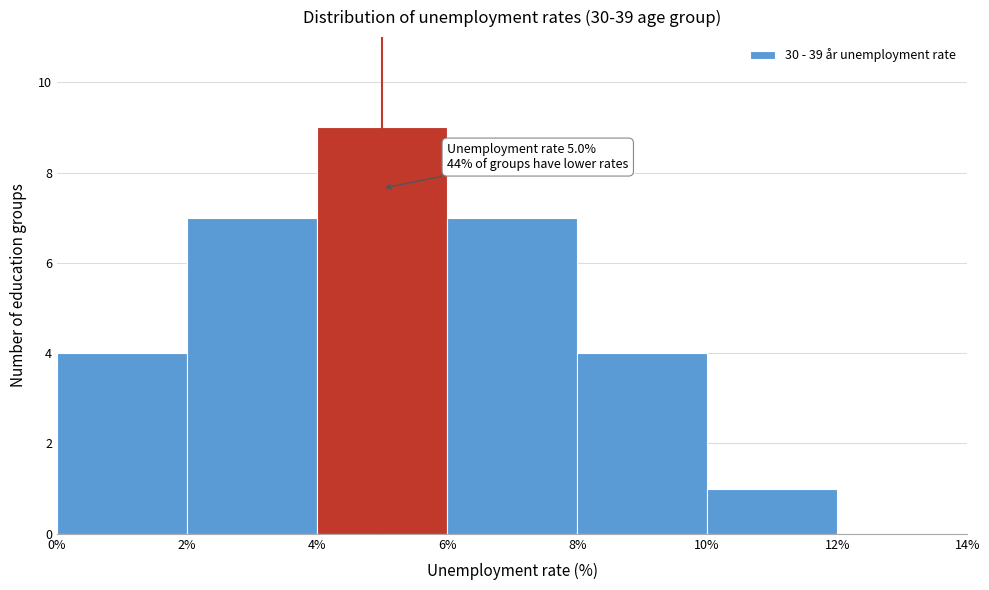

Over which range of the x-axis is the bar tallest?

4% to 6%